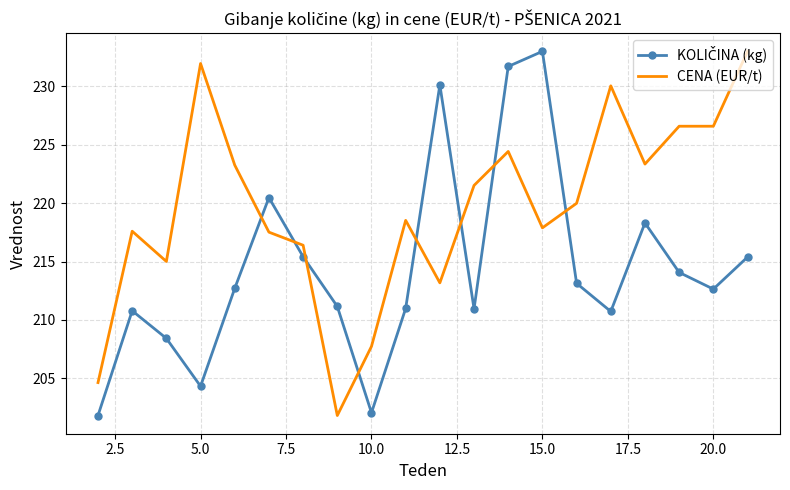

Which series has the largest total across all categories?

CENA (EUR/t)